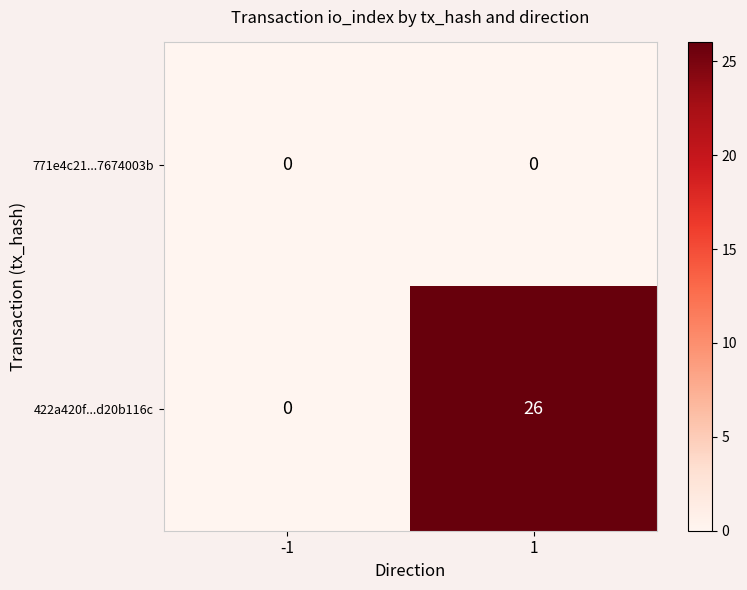

At which category is the sum across all series the highest?

1